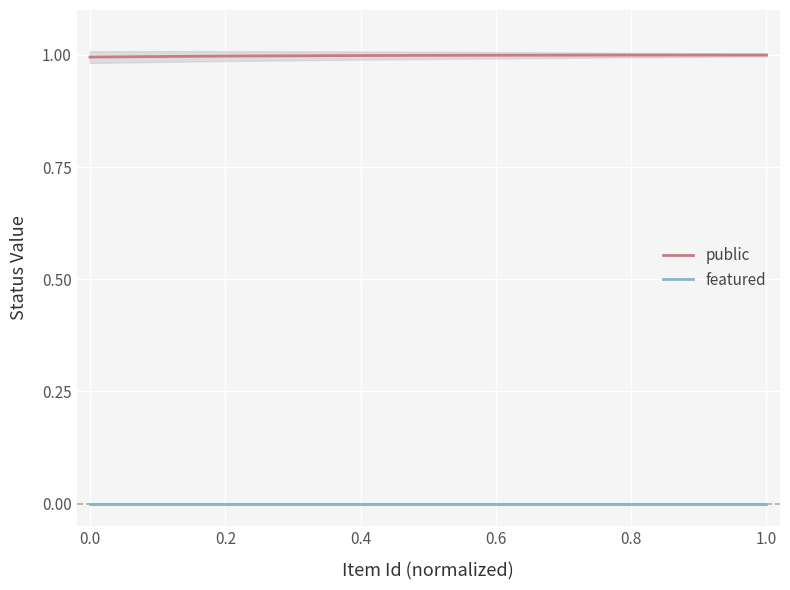

True or false: featured and public intersect in this chart.

False